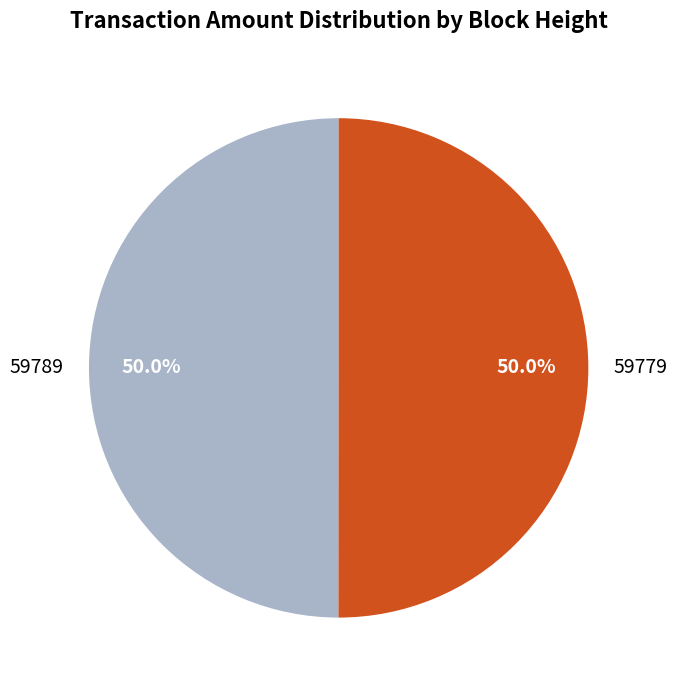

What is the ratio of the value at 59789 to the value at 59779?

1.0